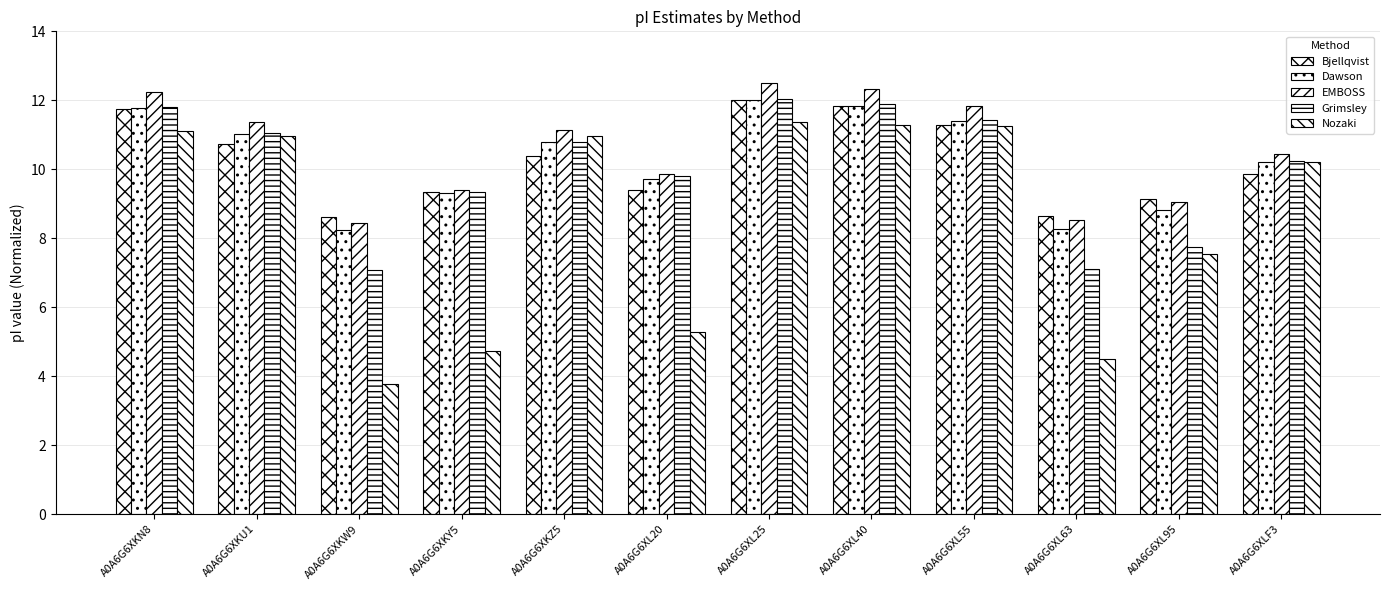

Reading left to right, list all the values displayed in this chart.

Bjellqvist: 11.8	10.7	8.6	9.3	10.4	9.4	12.0	11.8	11.3	8.7	9.1	9.9
Dawson: 11.8	11.0	8.2	9.3	10.8	9.7	12.0	11.8	11.4	8.3	8.8	10.2
EMBOSS: 12.3	11.4	8.4	9.4	11.1	9.9	12.5	12.3	11.8	8.5	9.1	10.4
Grimsley: 11.8	11.1	7.1	9.3	10.8	9.8	12.0	11.9	11.4	7.1	7.7	10.2
Nozaki: 11.1	11.0	3.8	4.7	10.9	5.3	11.4	11.3	11.3	4.5	7.6	10.2